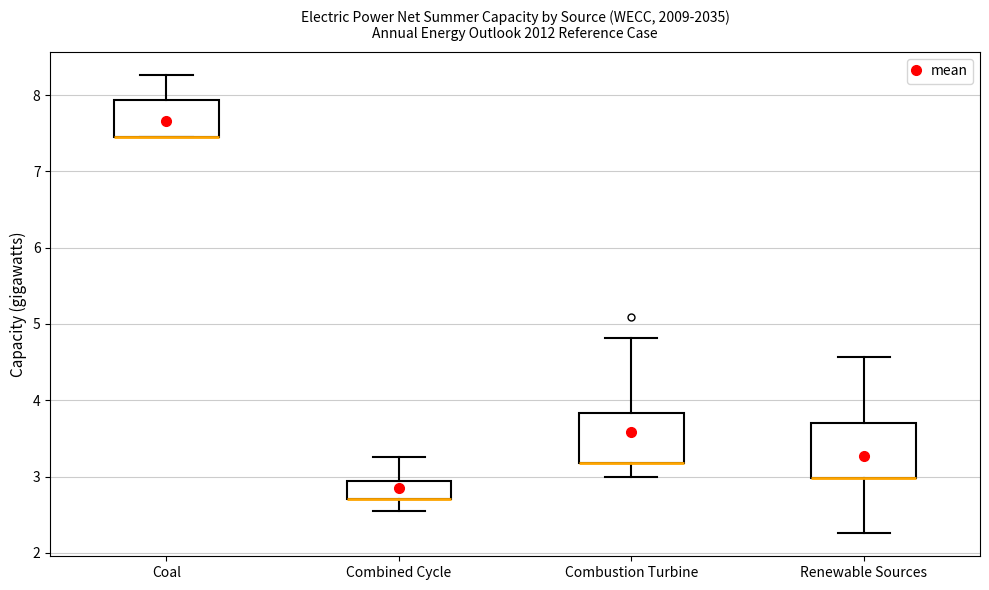

Reading left to right, transcribe this box plot: for each box, give where its median line is, the range the box spans, and where its two whiskers end, as read against the y-axis. The values are not printed on the chart, so give them approximately, as read against the axis.

Coal: median 7.5 (drawn on the box's lower edge), box 7.5 to 7.9, whiskers 7.5 to 8.3
Combined Cycle: median 2.7 (drawn on the box's lower edge), box 2.7 to 2.9, whiskers 2.6 to 3.3
Combustion Turbine: median 3.2 (drawn on the box's lower edge), box 3.2 to 3.8, whiskers 3.0 to 4.8
Renewable Sources: median 3.0 (drawn on the box's lower edge), box 3.0 to 3.7, whiskers 2.3 to 4.6